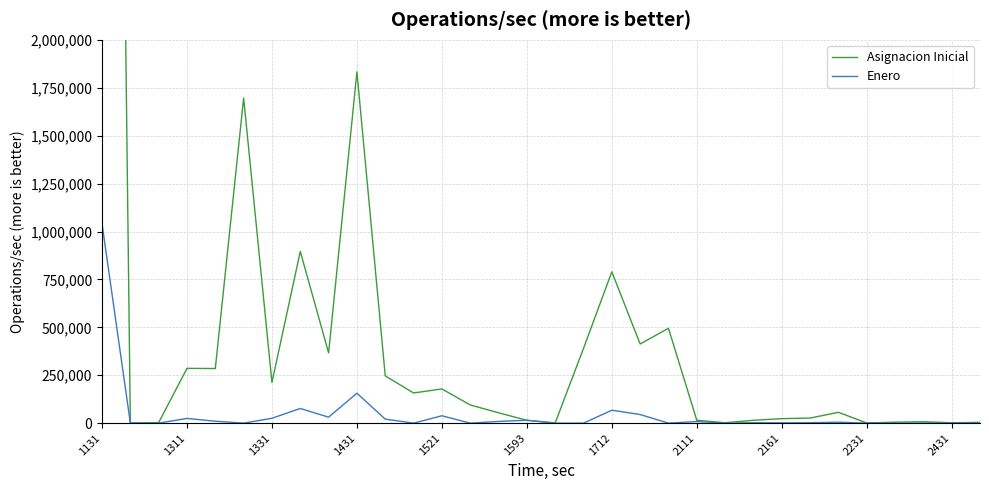

What is the highest value of the Enero series?

1040200